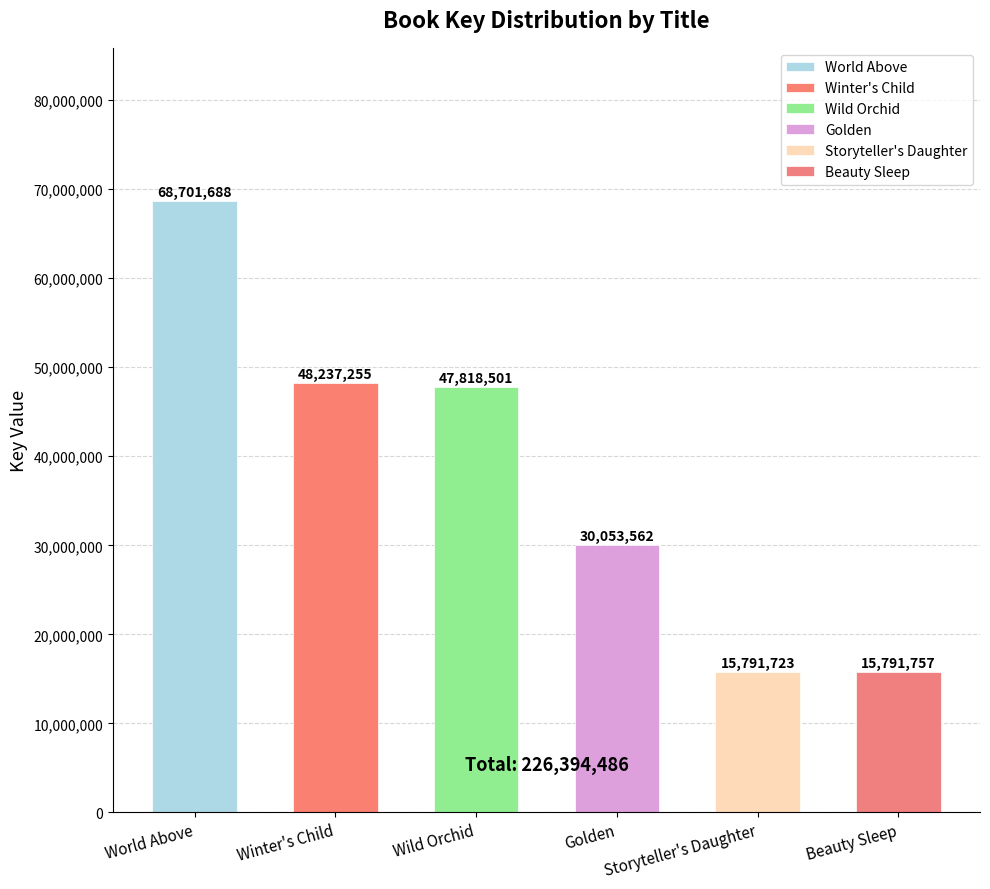

Does the chart contain any negative values?

No